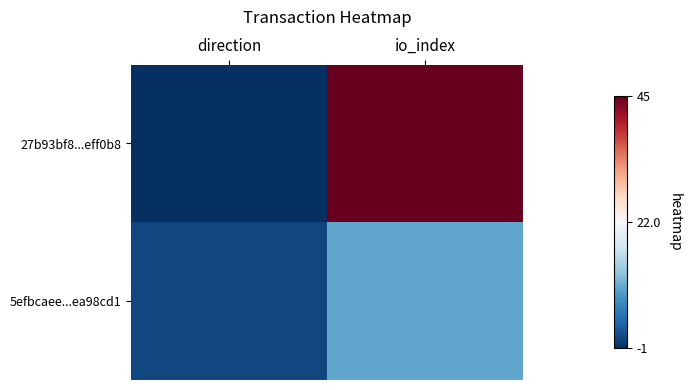

Reading left to right, what are all the values shown in this chart?

27b93bf8...eff0b8: direction=-1	io_index=45
5efbcaee...ea98cd1: direction=1	io_index=10